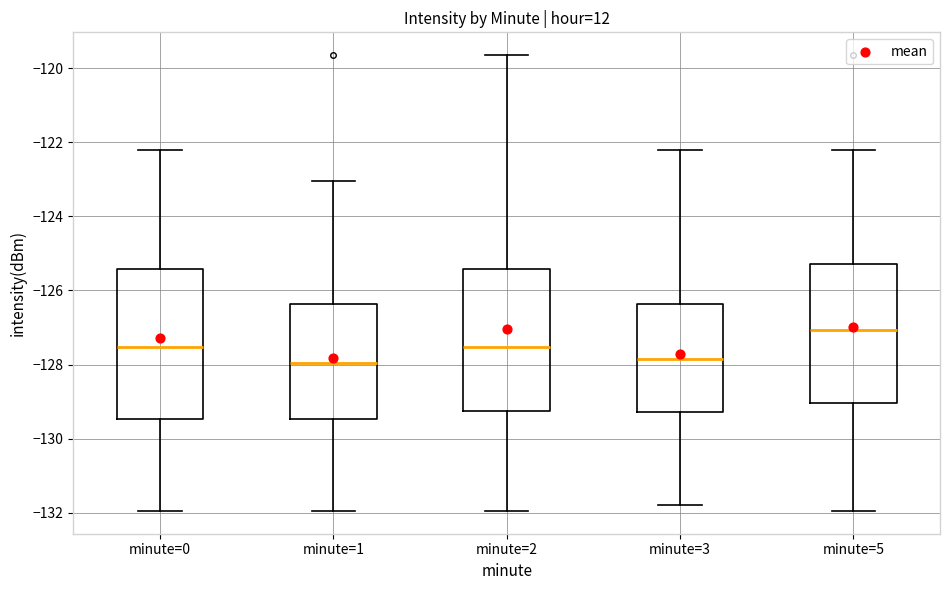

Which box's median line is the highest?

minute=5